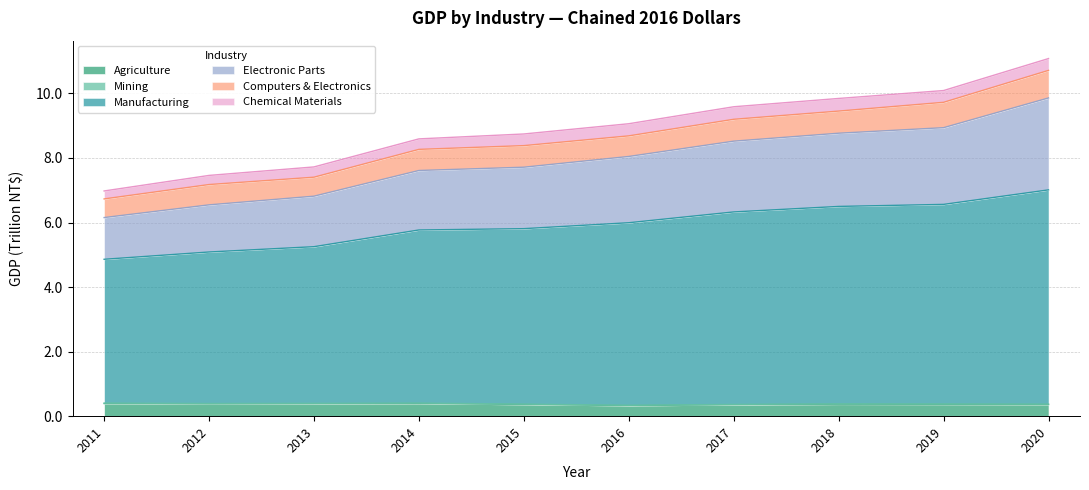

Does the chart have visible grid lines?

Yes